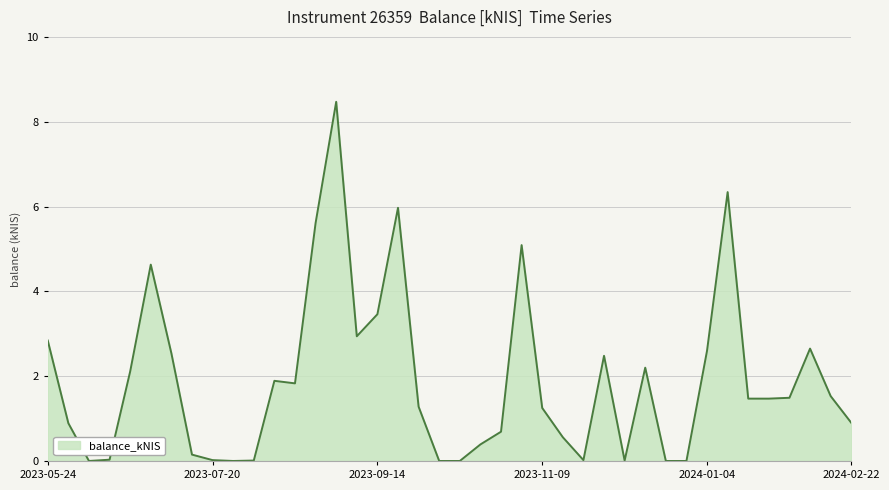

True or false: the data has more than 0 interior local peaks.

True